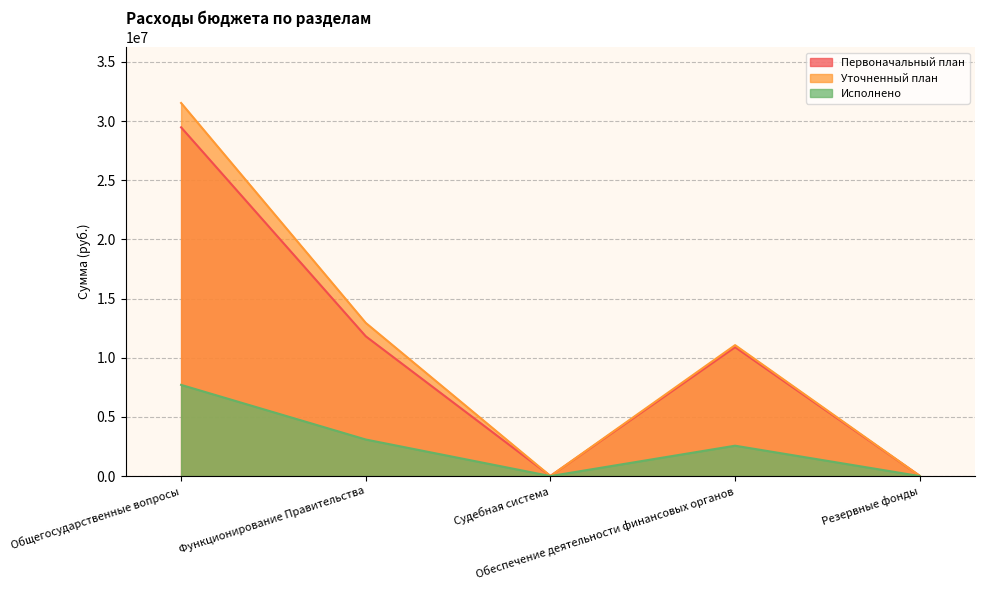

Where is the first local maximum for Первоначальный план?

Обеспечение деятельности финансовых органов